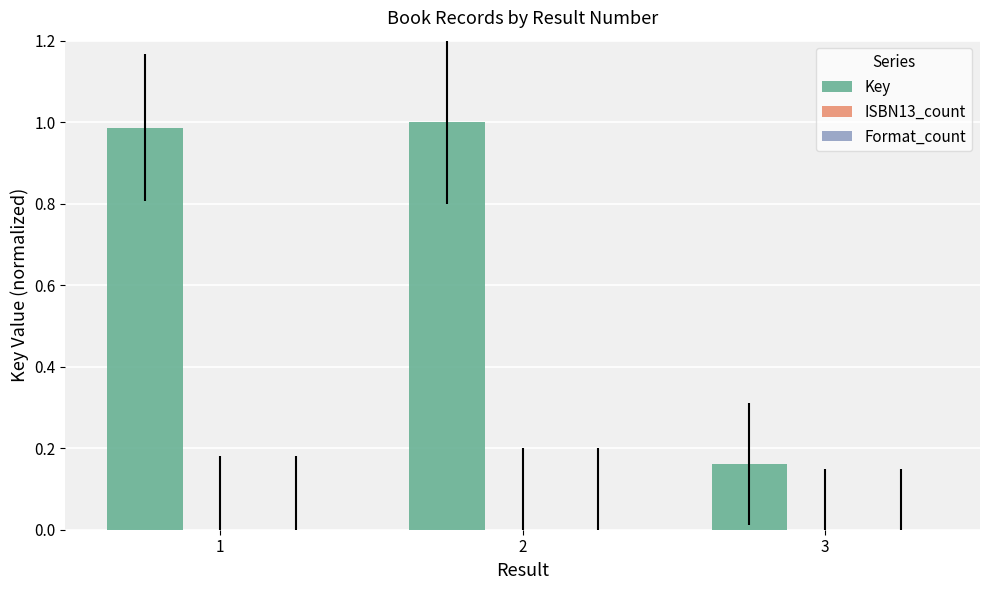

Which series has the largest total across all categories?

Key